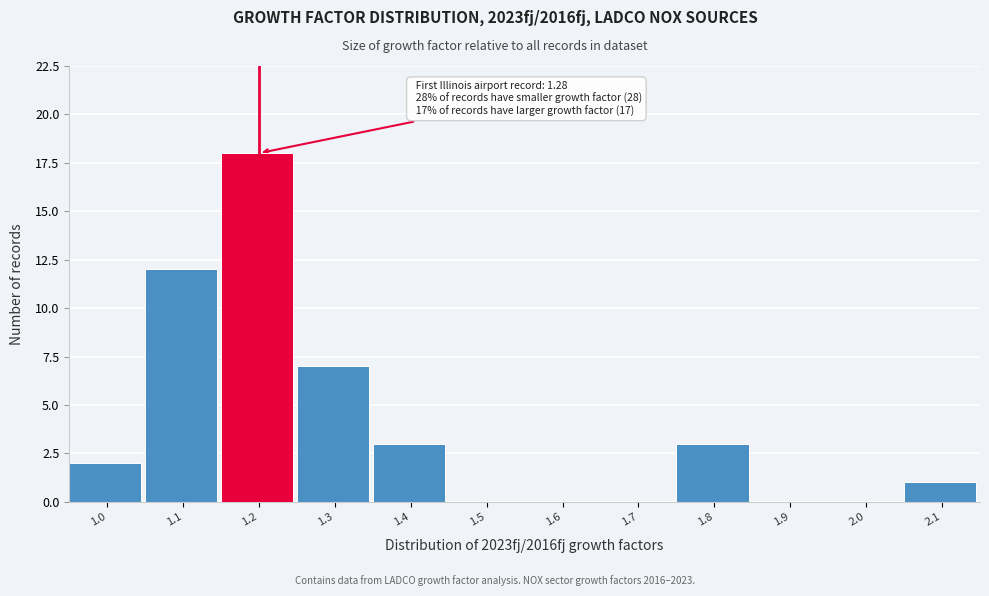

Reading left to right, extract all data points from this chart.

1.0=2	1.1=12	1.2=18	1.3=7	1.4=3	1.5=0	1.6=0	1.7=0	1.8=3	1.9=0	2.0=0	2.1=1